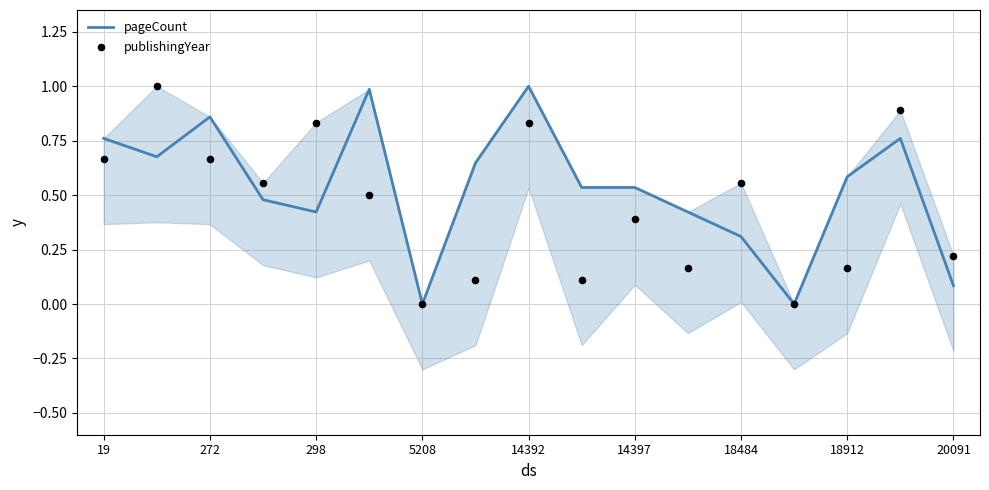

What is the total value across all series at 9?

0.6